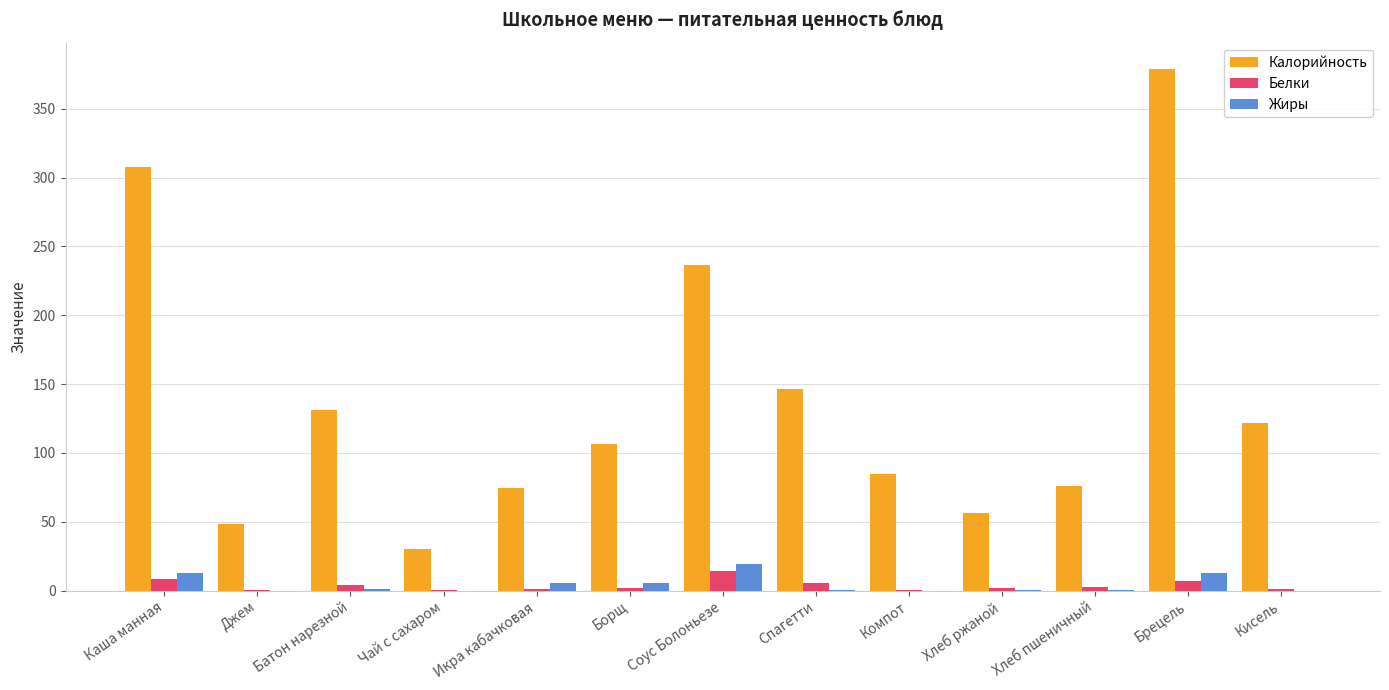

What is the total value across all series at Брецель?

399.0